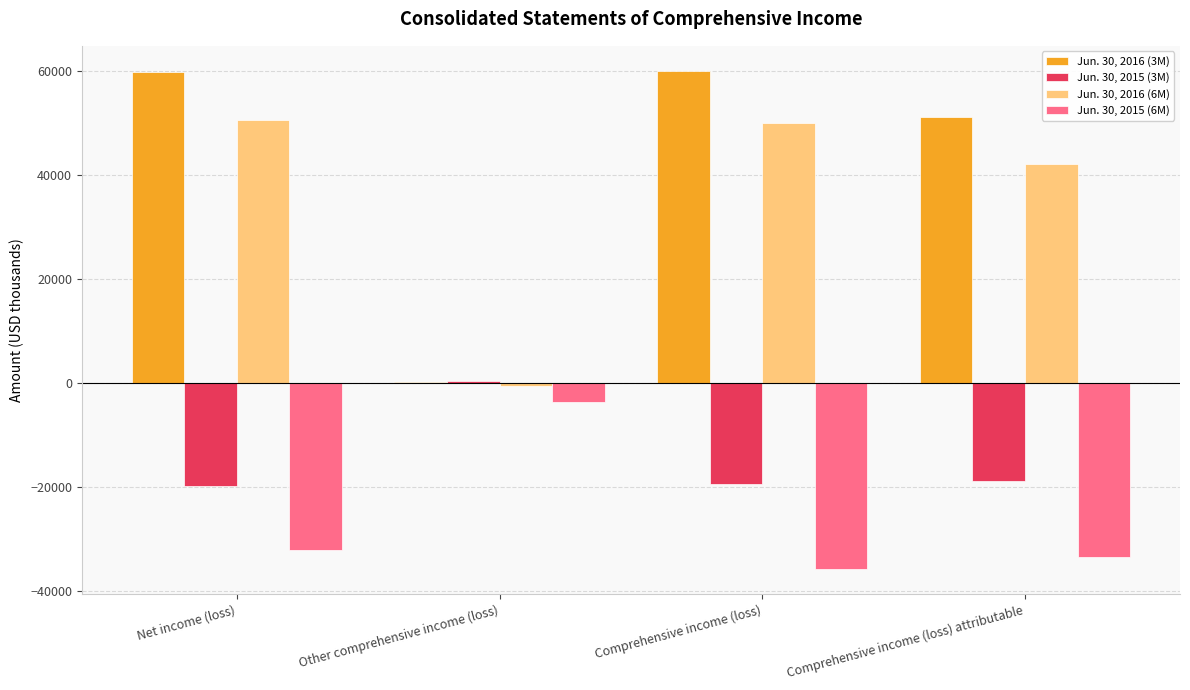

Is it true that Jun. 30, 2015 (6M) equals -49817 at Net income (loss)?

False